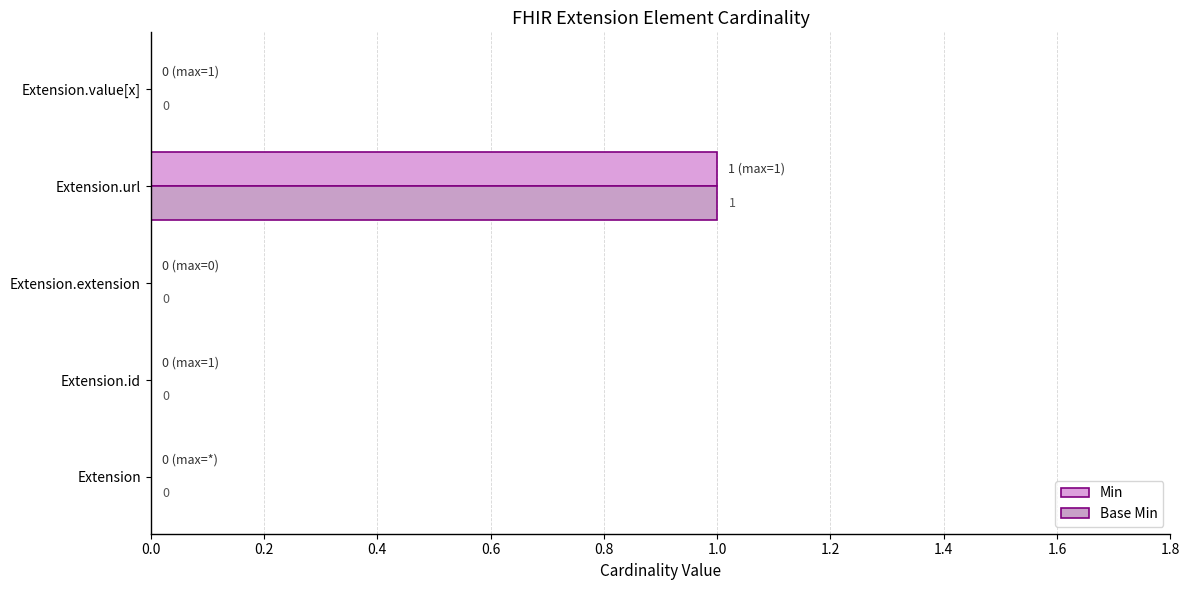

Count the number of categories in the chart.

5